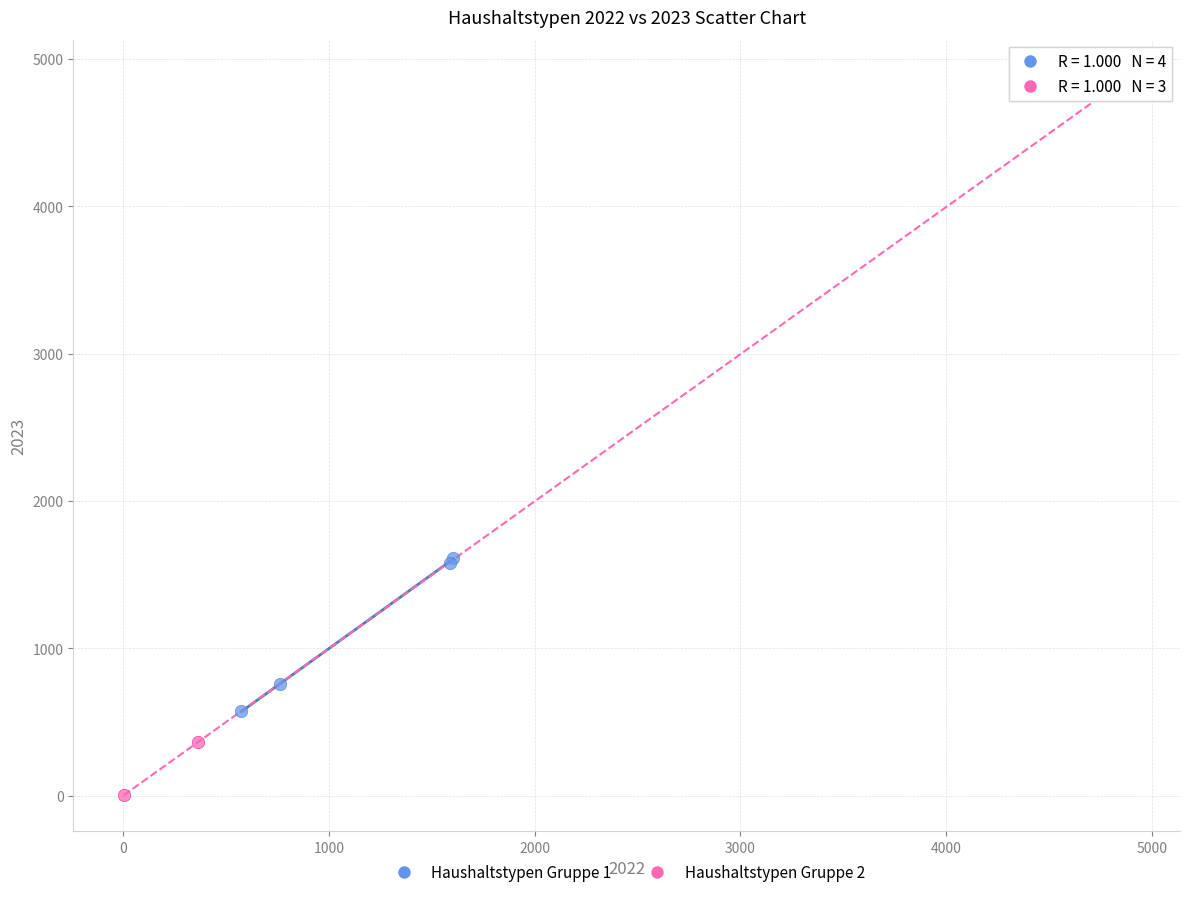

Which series has the widest spread of Y values?

Haushaltstypen Gruppe 2